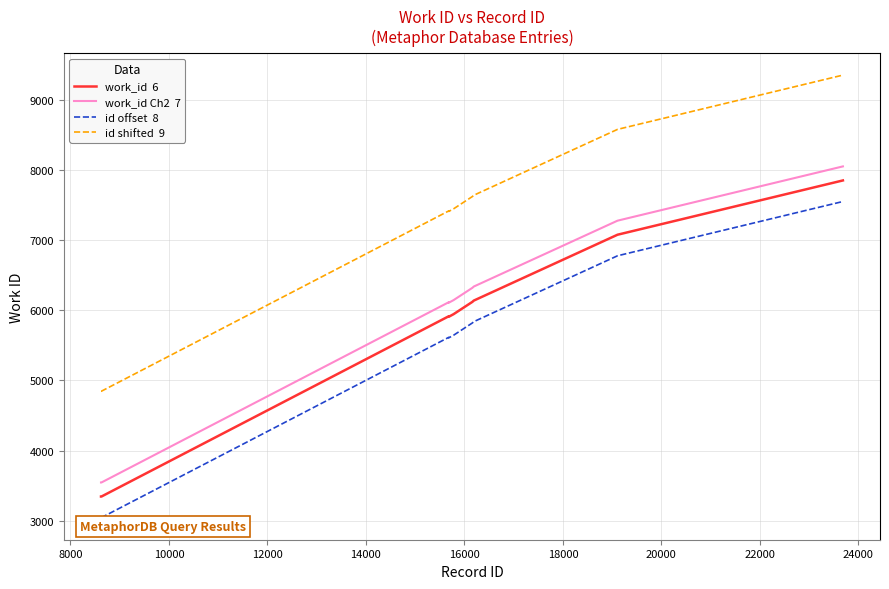

What is the greatest value displayed?

9348